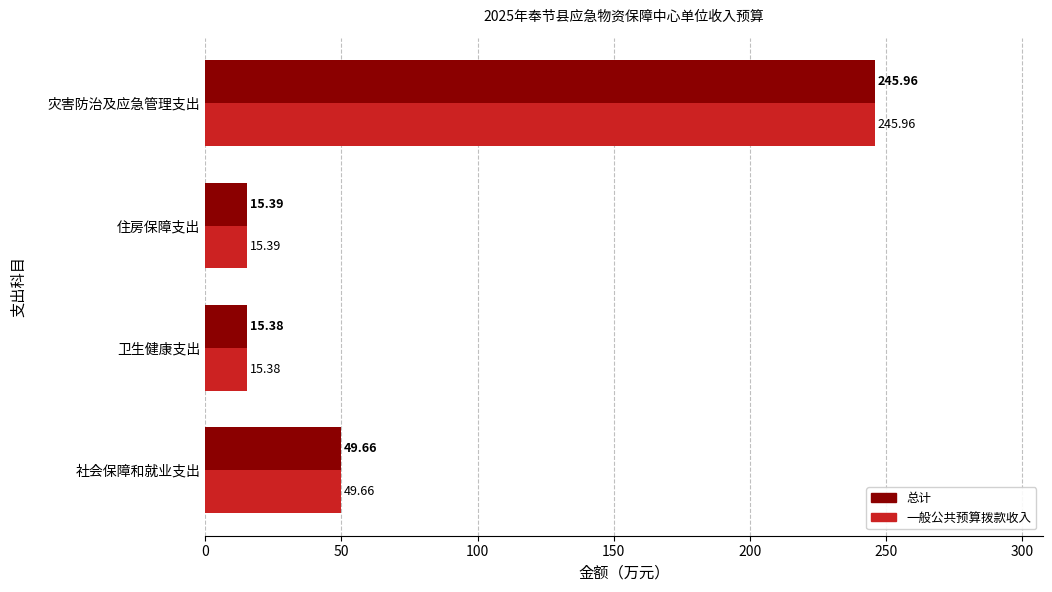

What is the total value across all series at 住房保障支出?

30.8